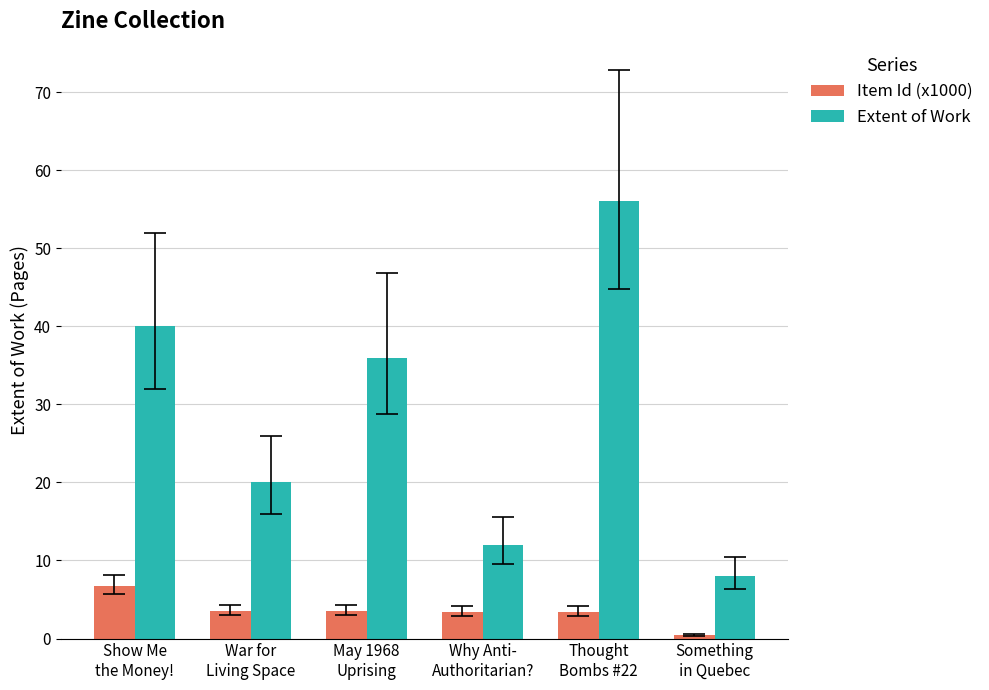

What is the label of the 1st bar from the right?

Something
in Quebec